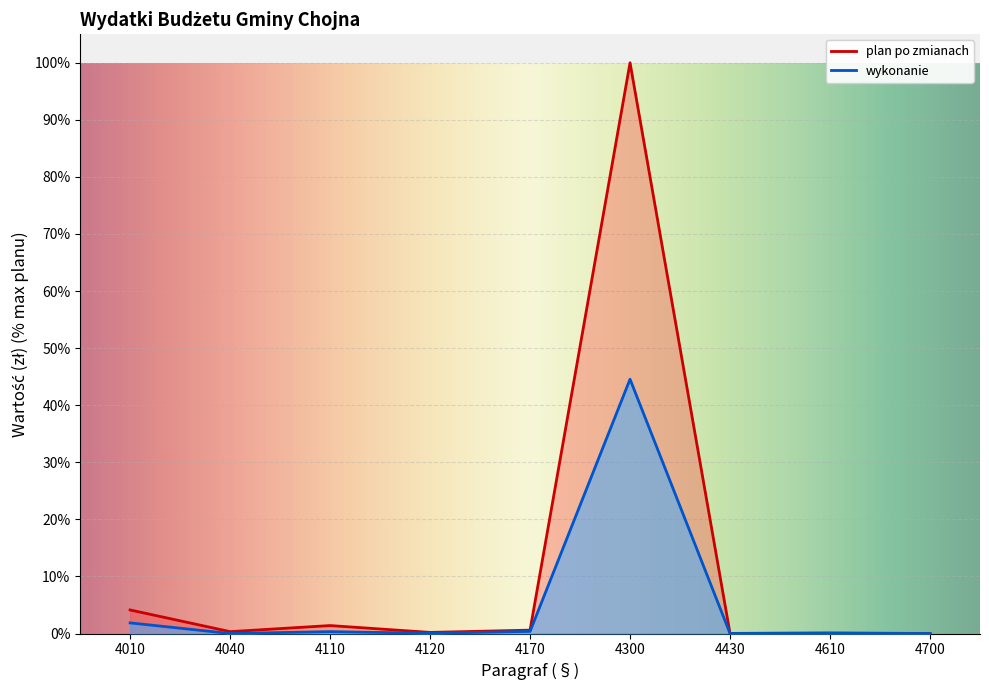

At which category is the sum across all series the highest?

4300